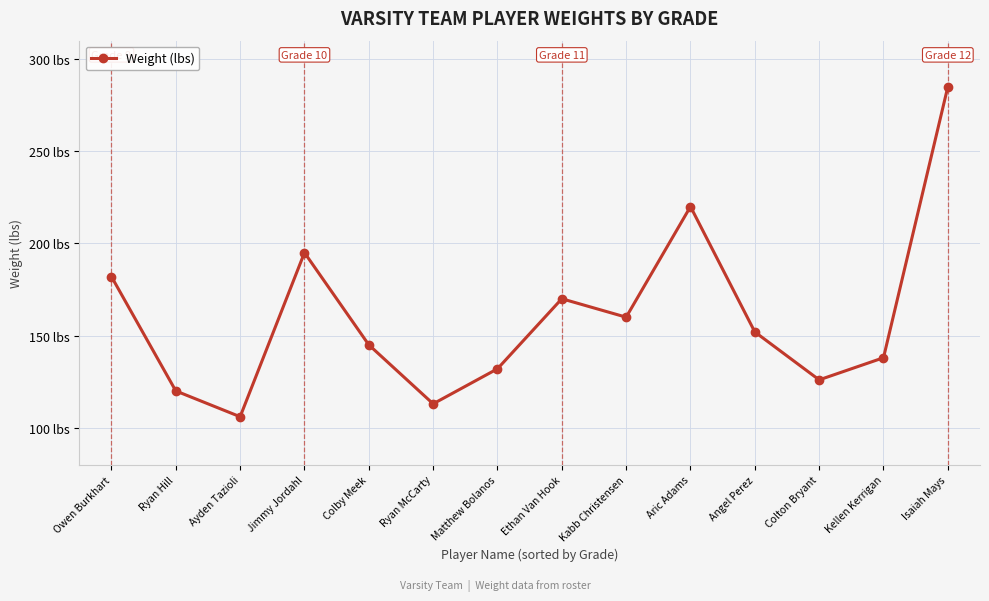

True or false: the data has more than 0 interior local peaks.

True